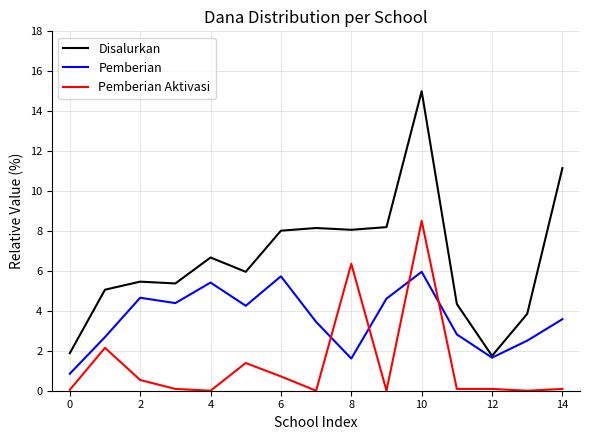

What is the maximum value shown in the chart?

15.0